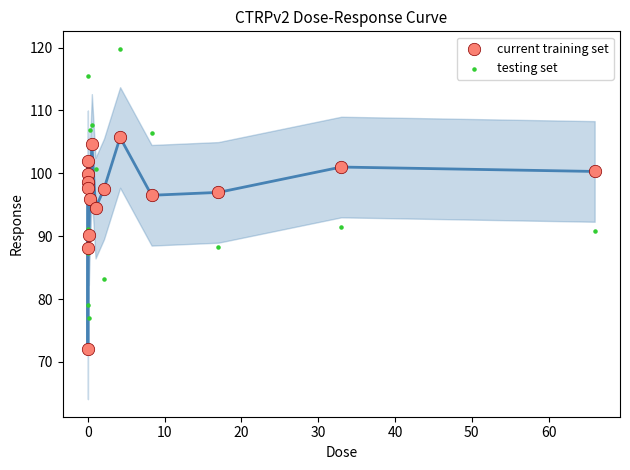

Which series contains the lowest Y value?

current training set